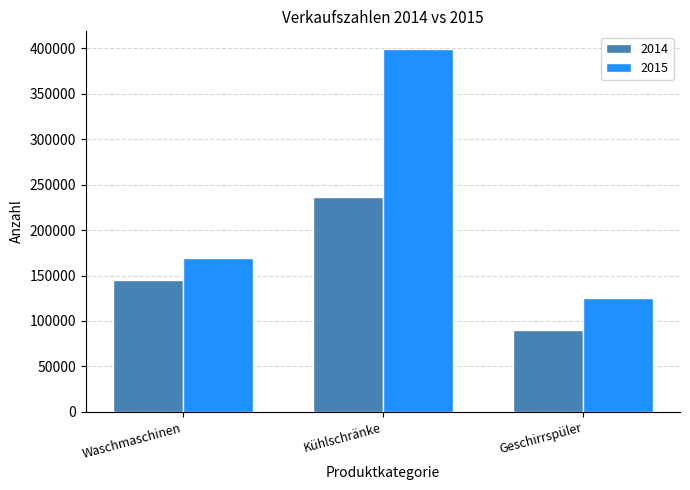

What is the sum of the 2015 values at Waschmaschinen and Geschirrspüler?

294560